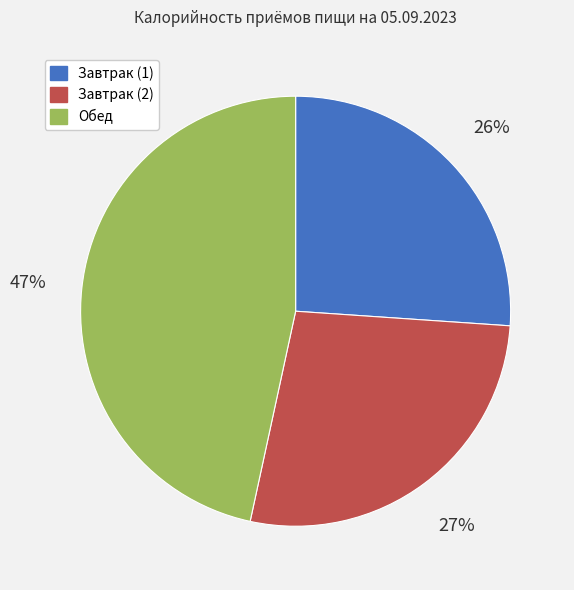

Does Завтрак (1) account for over 50% of the chart?

No